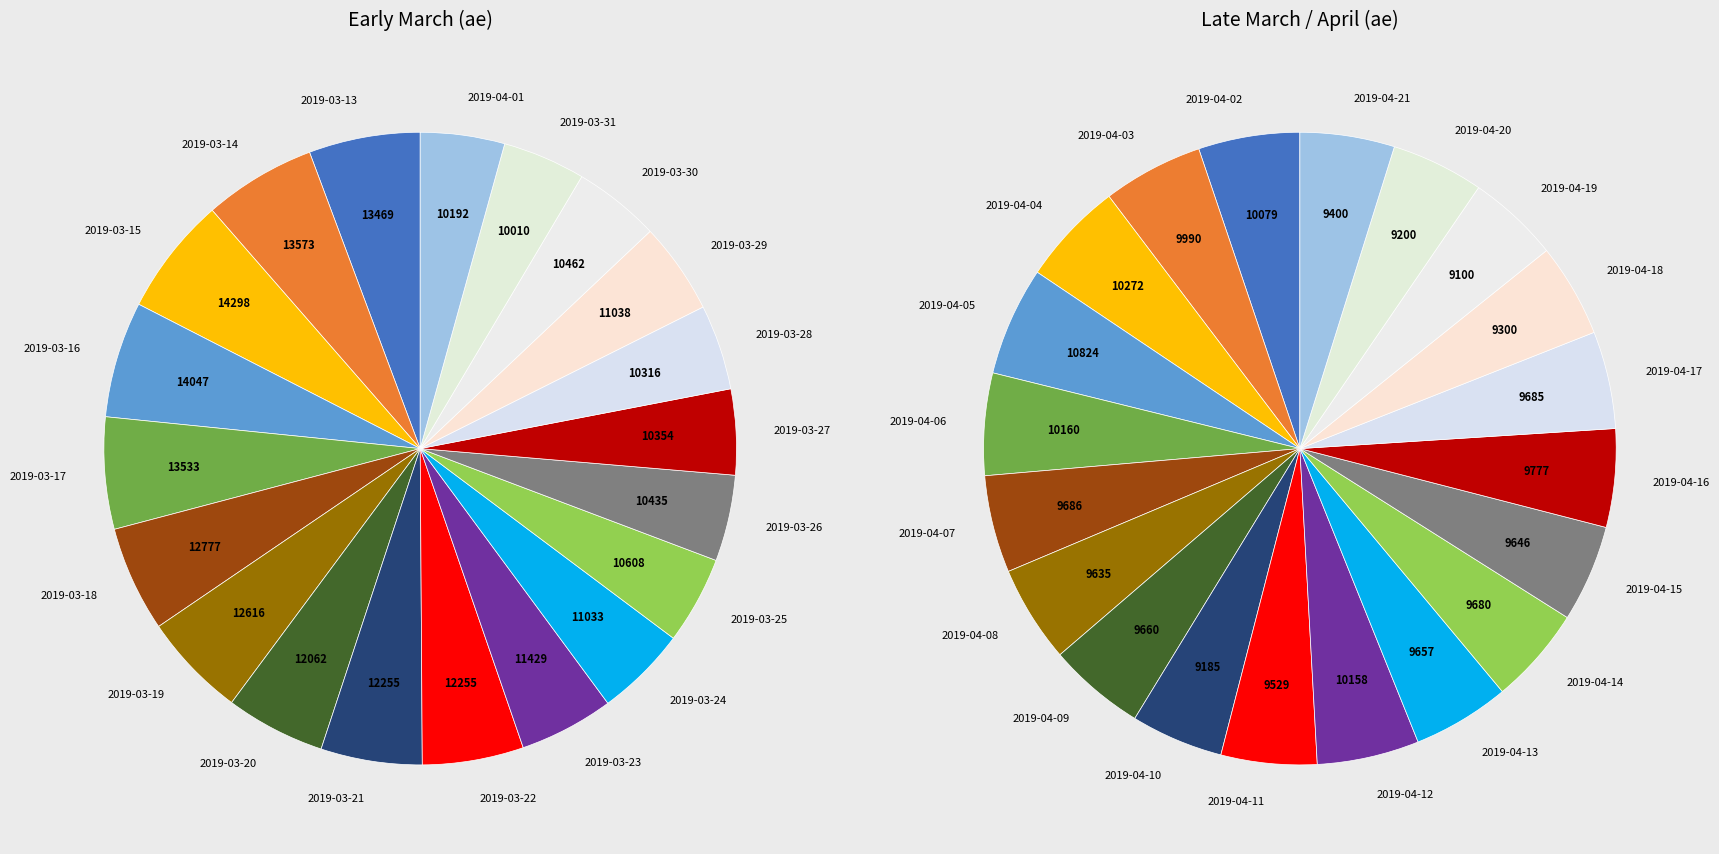

True or false: 2019-04-18 accounts for 16% of the total.

False